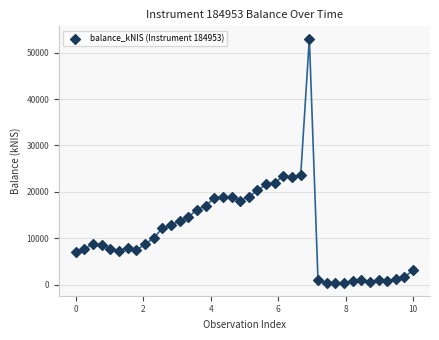

What is the range of X values (max minus min)?

10.0